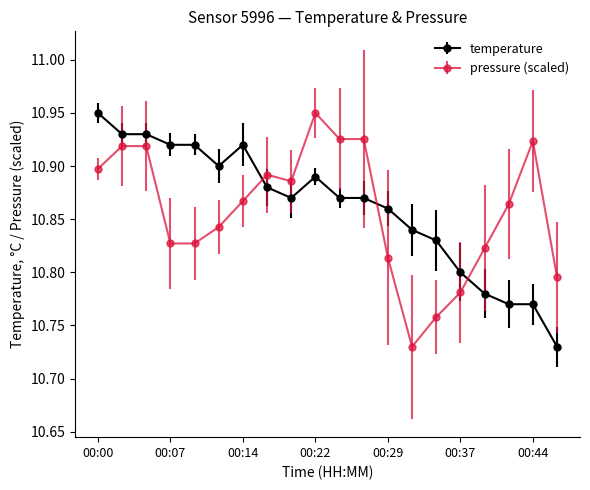

What is the sum of all pressure (scaled) values?

217.2